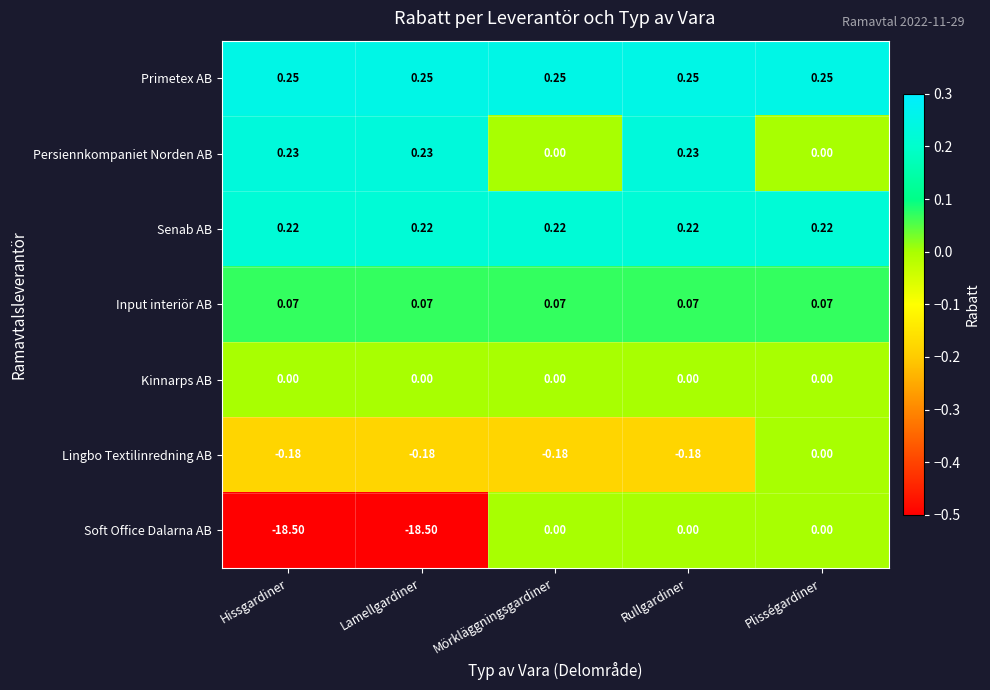

At which category is the sum across all series the highest?

Rullgardiner